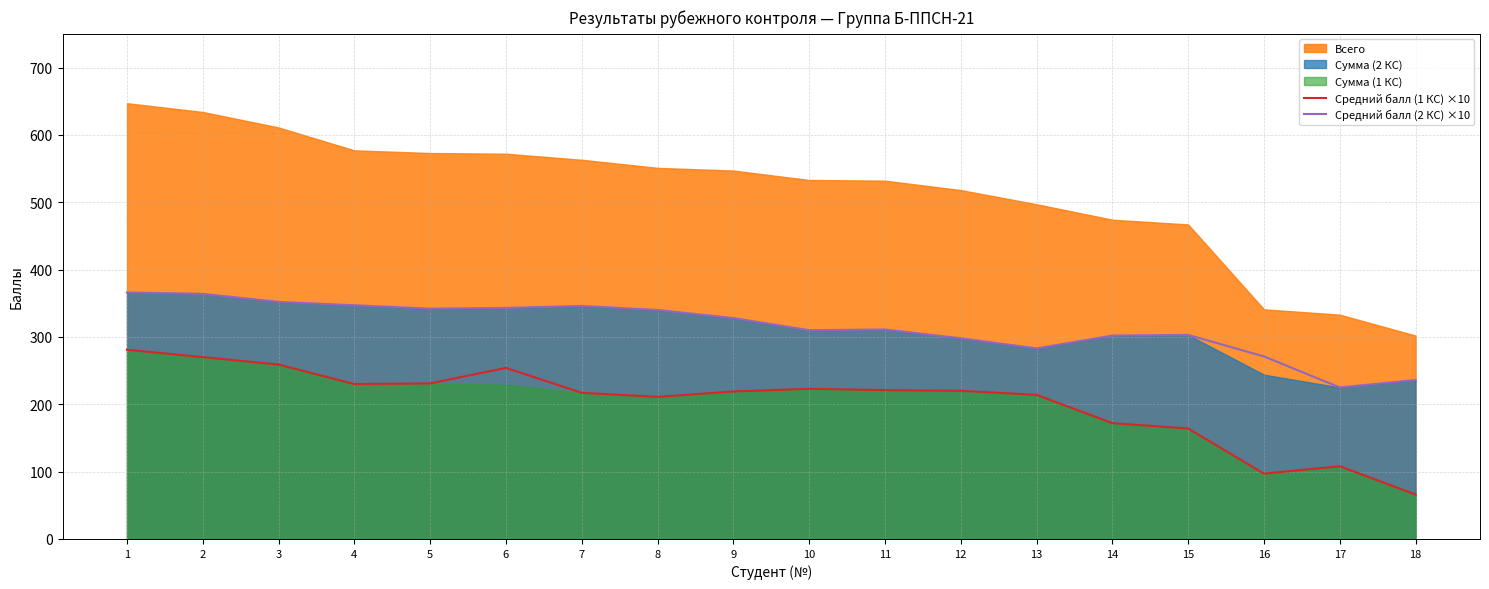

True or false: Средний балл (1 КС) ×10 and Средний балл (2 КС) ×10 cross at least once.

False